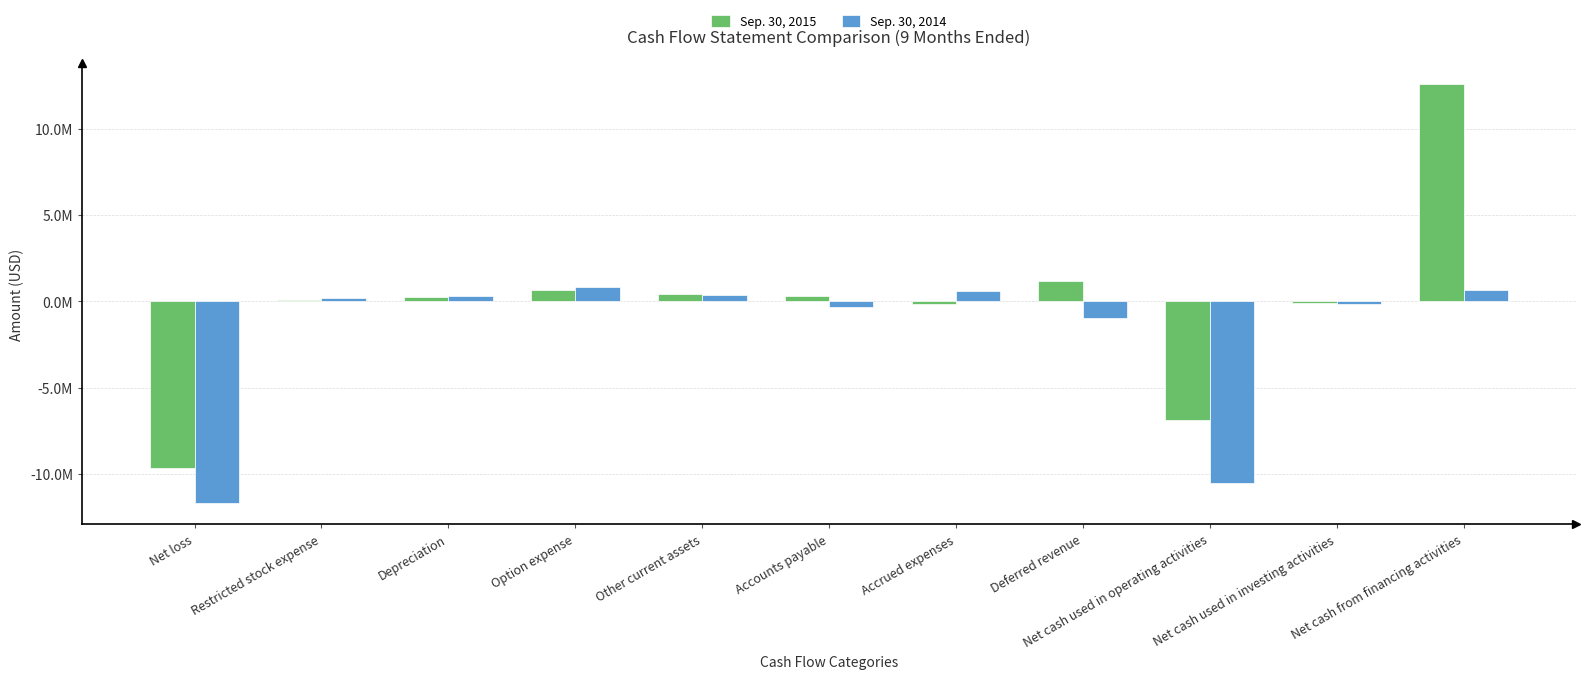

The Sep. 30, 2015 series shows 315685 at Accounts payable. True or false?

True